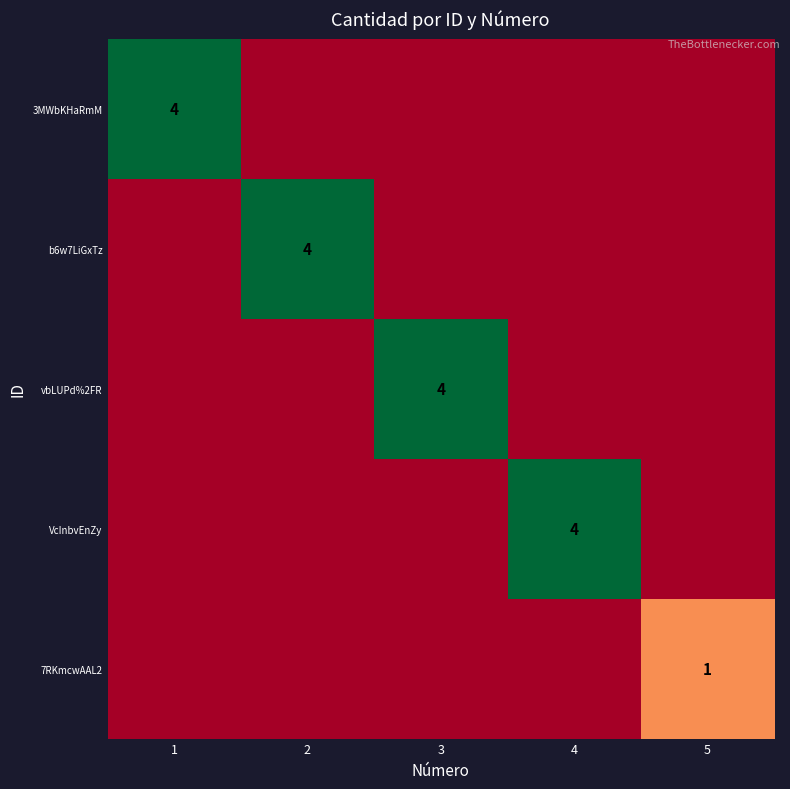

True or false: b6w7LiGxTz has a value of 4 at 2.

True